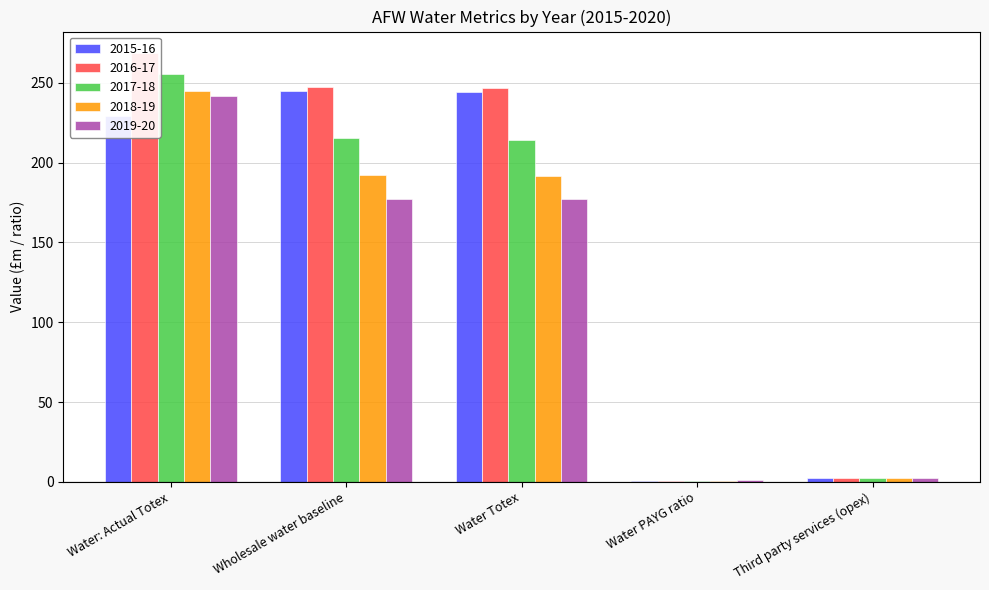

Is the value of 2019-20 at Water: Actual Totex greater than the value of 2018-19 at Water Totex?

Yes